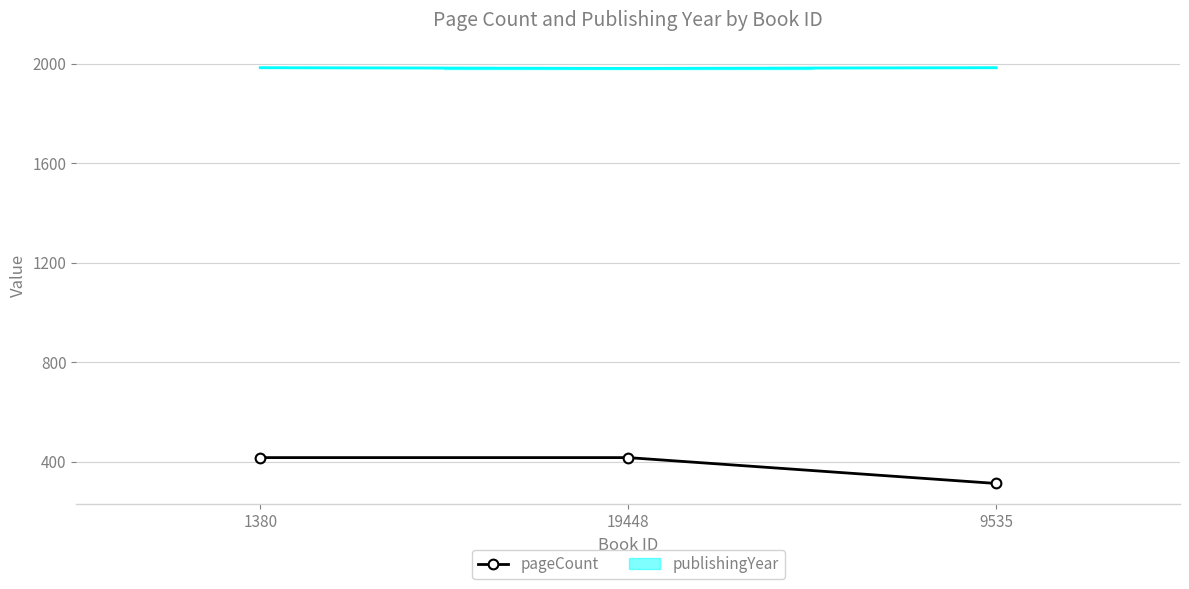

Reading left to right, list all the values displayed in this chart.

1380=416	19448=416	9535=312